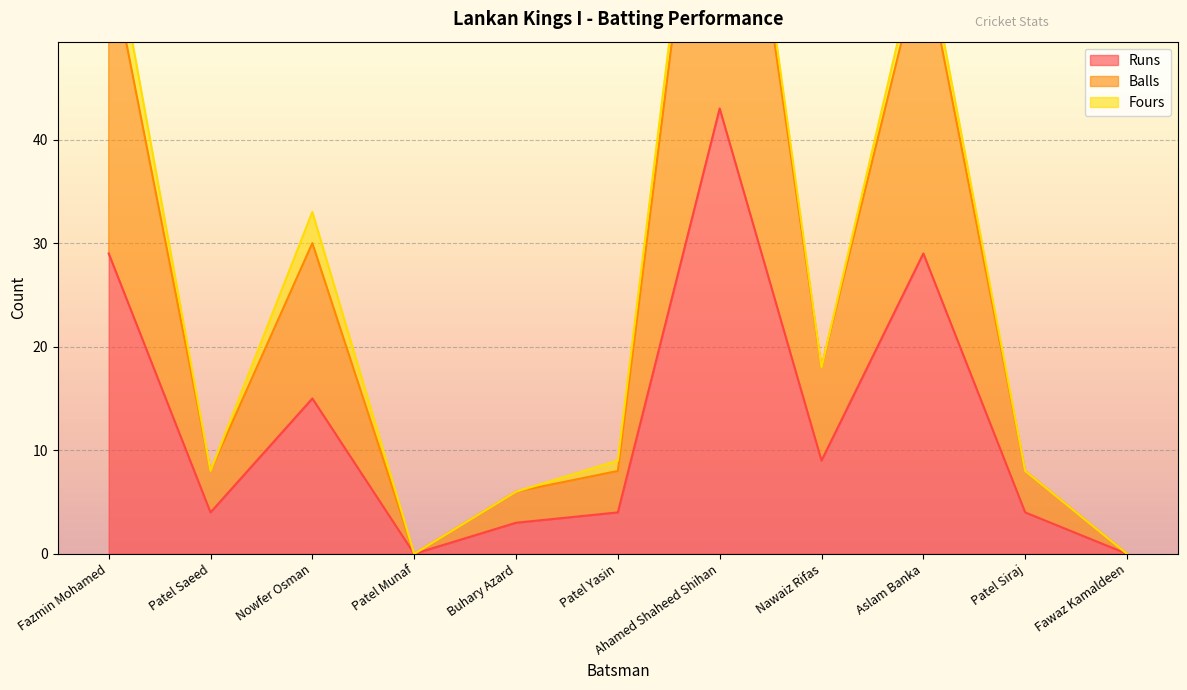

What is the sum of the Balls values at Patel Munaf and Ahamed Shaheed Shihan?

86